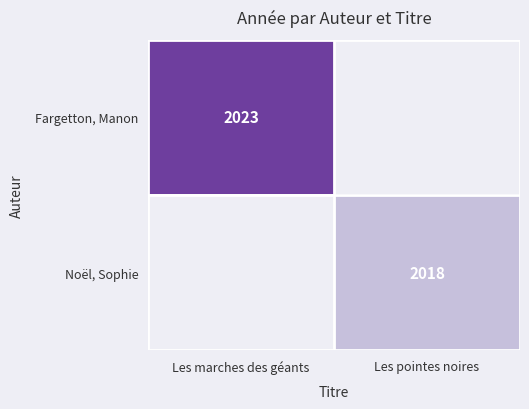

Is it true that Noël, Sophie equals 661.5 at Les pointes noires?

False